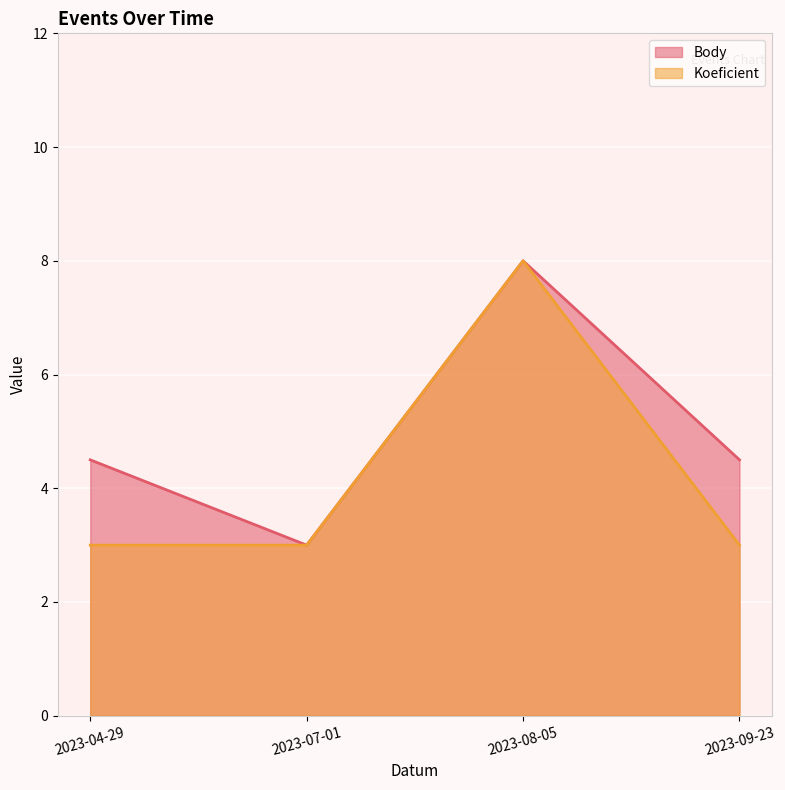

How many lines are shown in the chart?

2